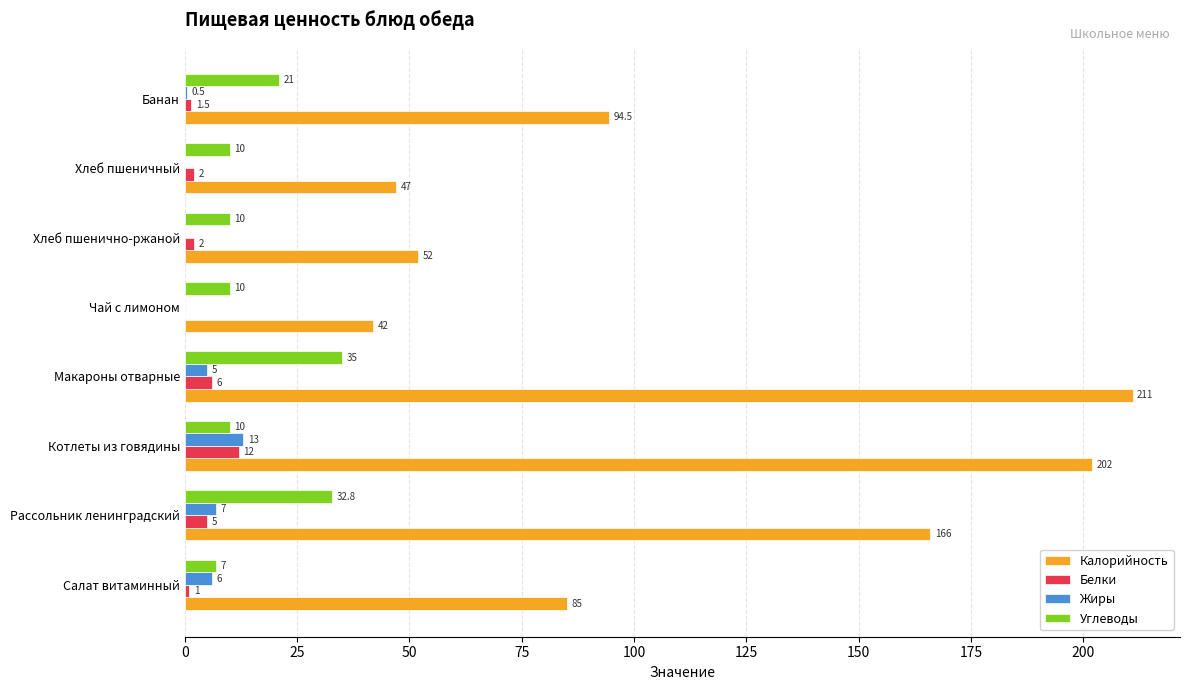

How many positive values does the Жиры series have?

5